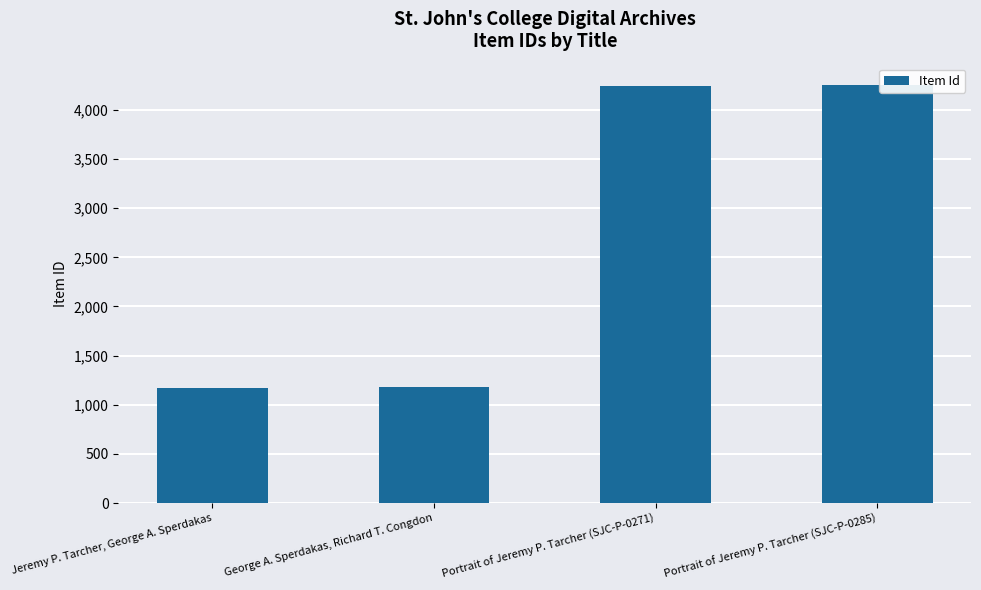

What is the ratio of the value at George A. Sperdakas, Richard T. Congdon to the value at Portrait of Jeremy P. Tarcher (SJC-P-0285)?

0.3